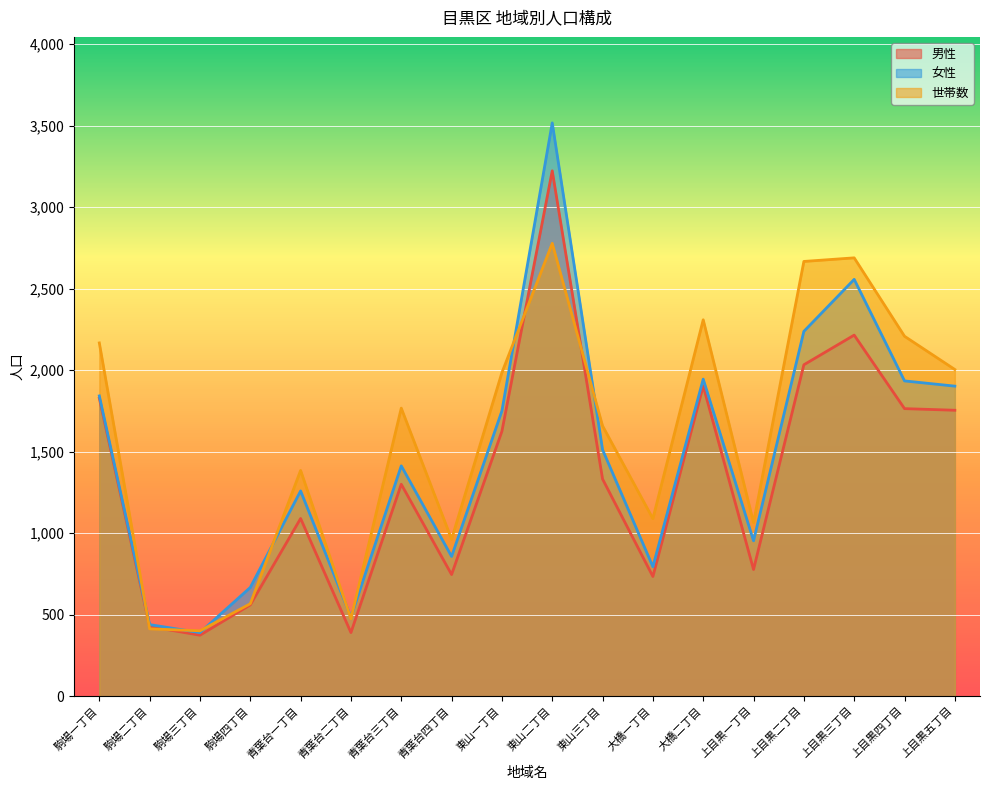

The 世帯数 series shows 1658 at 東山三丁目. True or false?

True